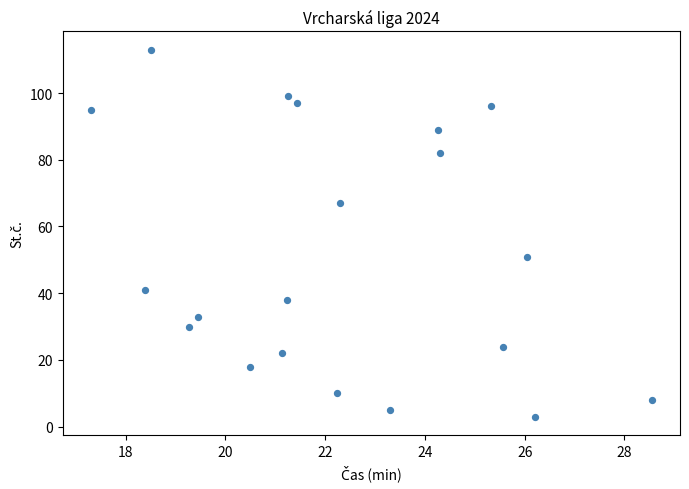

What is the range of Y values (max minus min)?

110